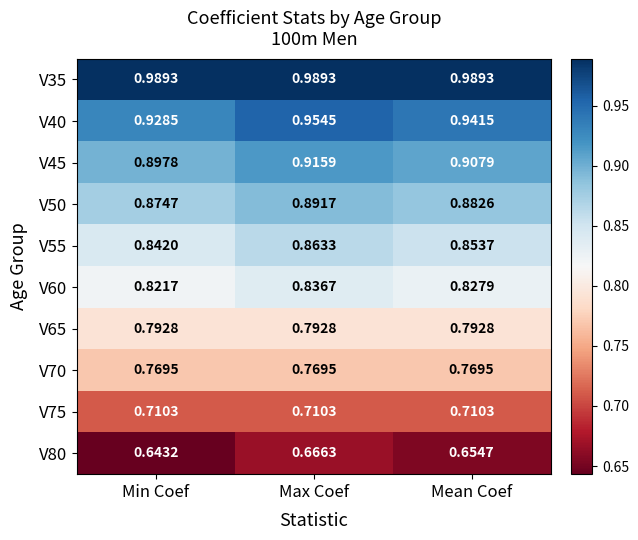

At how many categories does at least one series exceed 0?

3